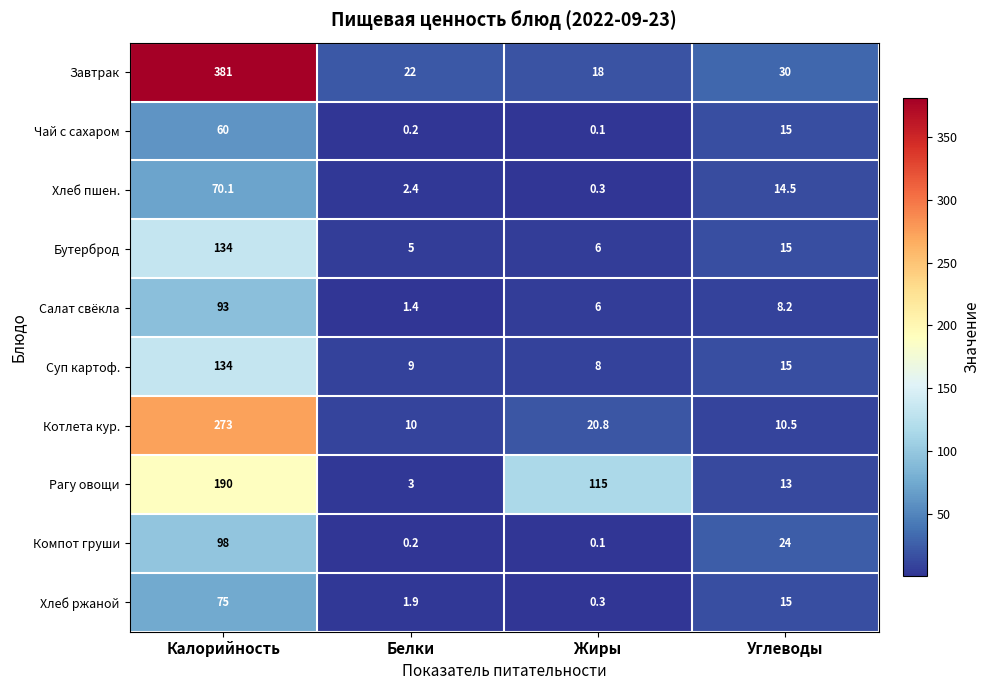

The value of Хлеб пшен. at Калорийность is 70.1. True or false?

True